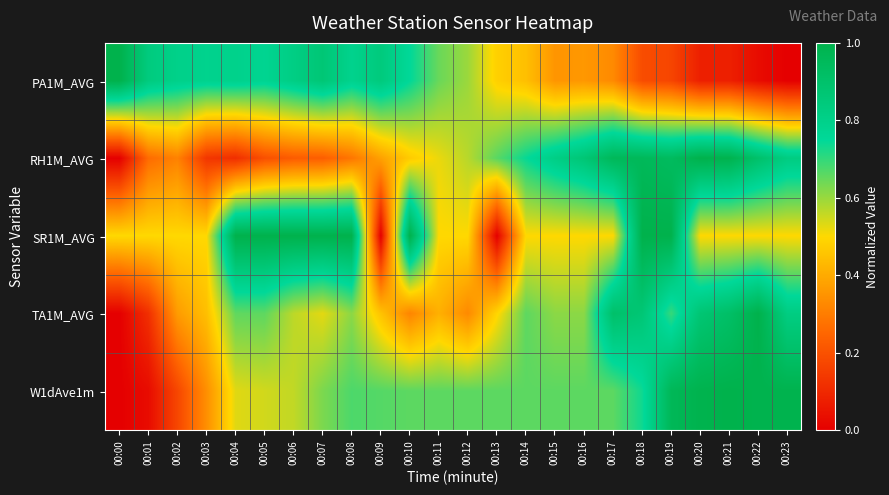

At how many categories does at least one series exceed 0?

24